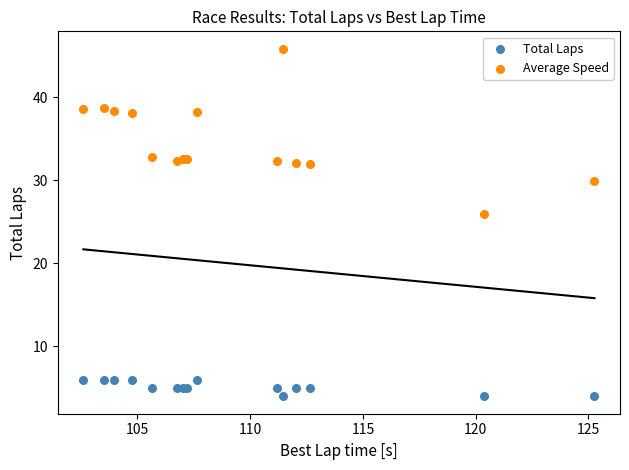

What are all the series names shown in the legend?

Total Laps, Average Speed